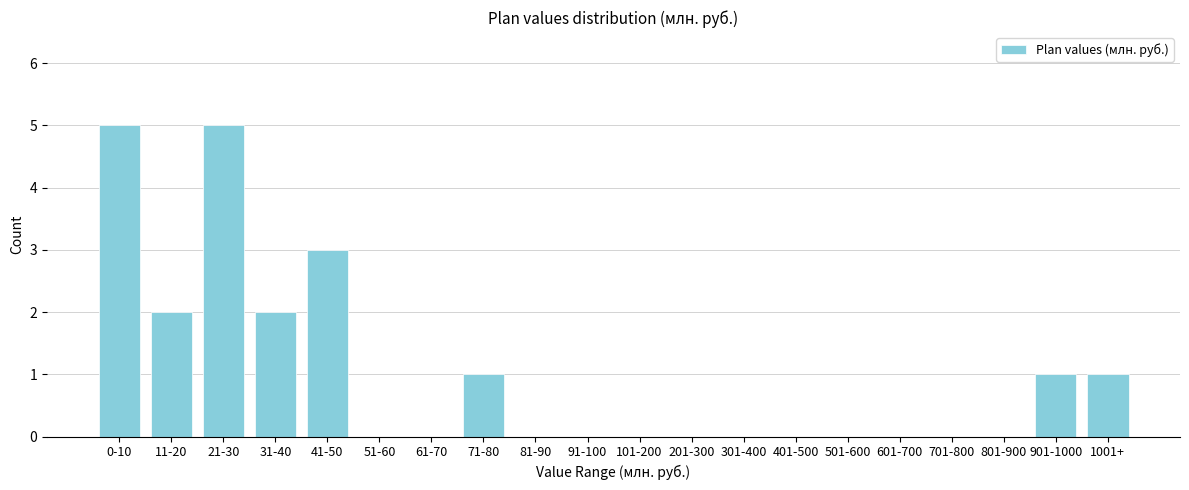

Reading right to left, what are all the values shown in this chart?

1001+=1	901-1000=1	801-900=0	701-800=0	601-700=0	501-600=0	401-500=0	301-400=0	201-300=0	101-200=0	91-100=0	81-90=0	71-80=1	61-70=0	51-60=0	41-50=3	31-40=2	21-30=5	11-20=2	0-10=5